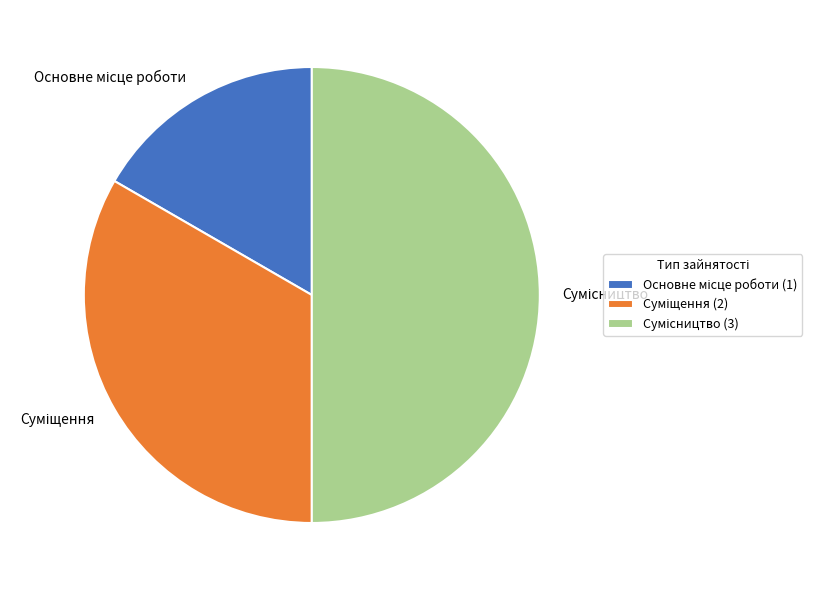

Count the number of slices in the pie.

3